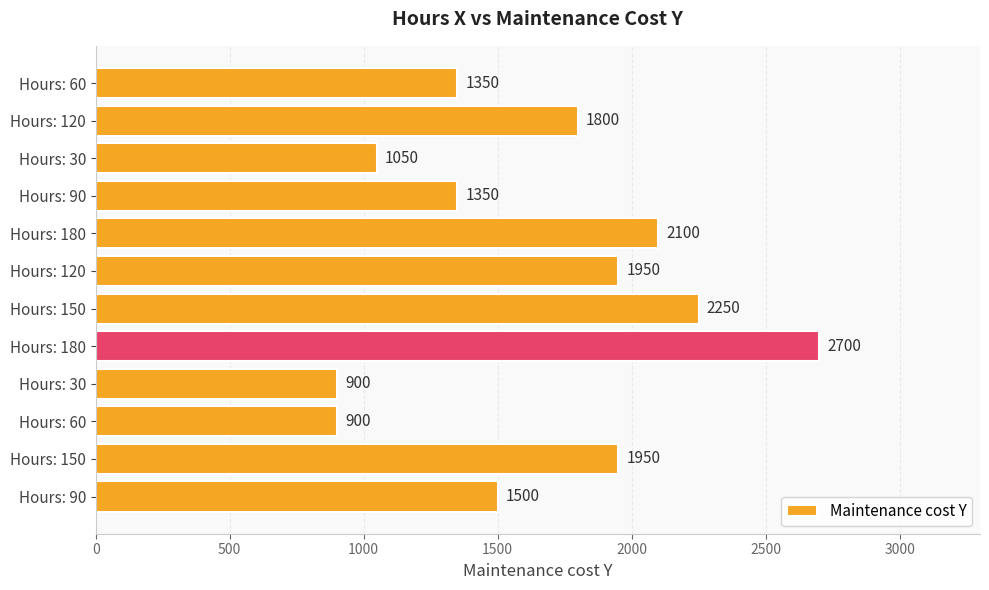

Does the chart contain any negative values?

No